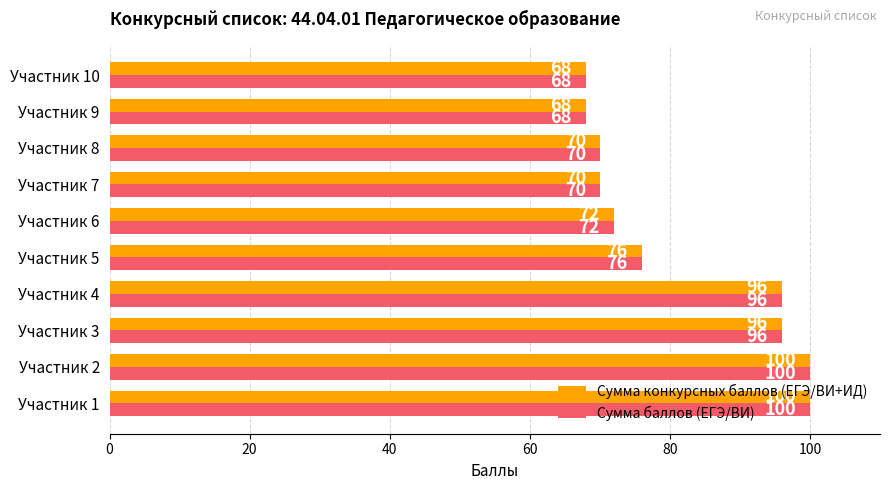

At which label is Сумма конкурсных баллов (ЕГЭ/ВИ+ИД) closest to 84?

Участник 5